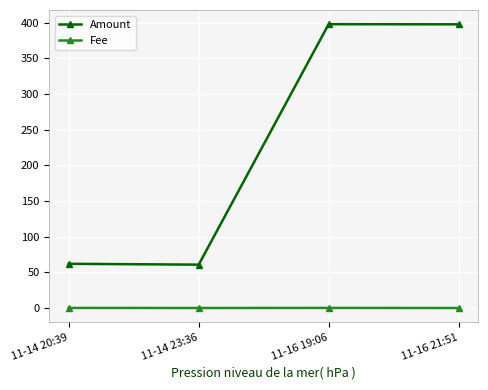

The Fee series shows 0.3 at 11-16 19:06. True or false?

True